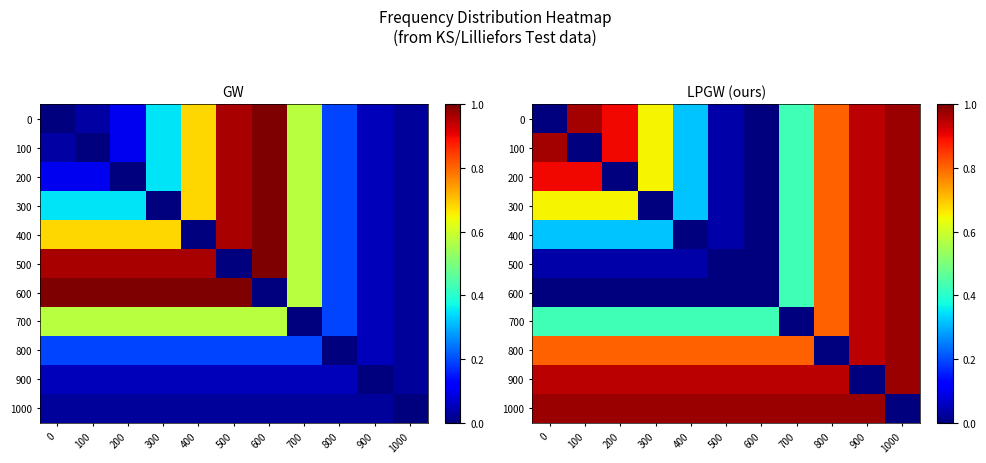

How many series are shown in this chart?

11